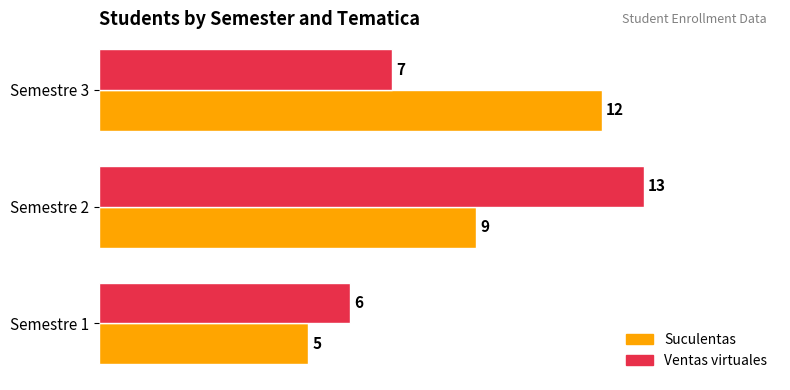

What is the total value across all series at Semestre 3?

19